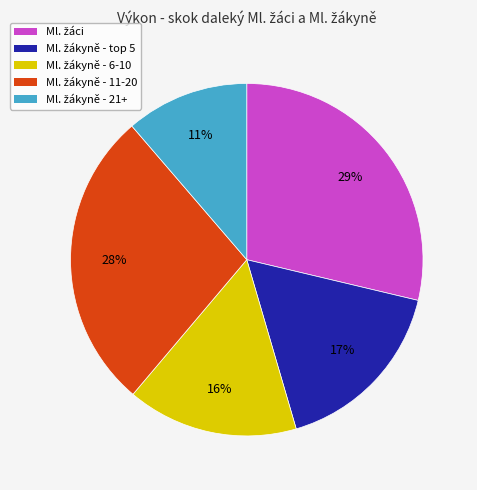

Does any single category account for the majority?

No